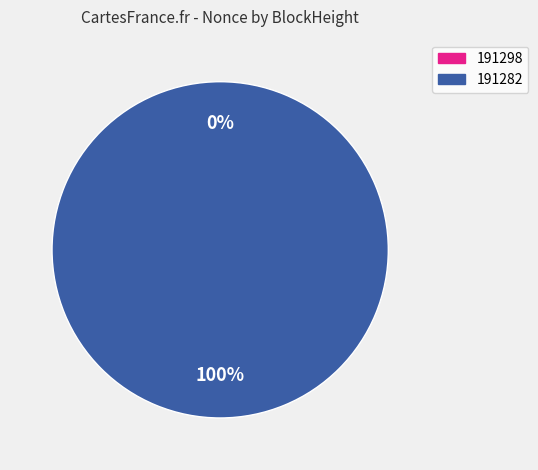

Which has a higher value, 191298 or 191282?

191282